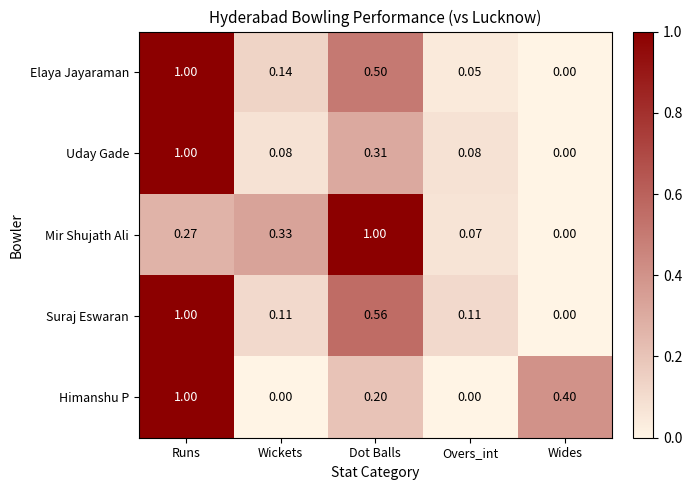

Is the value of Himanshu P at Dot Balls greater than the value of Suraj Eswaran at Wides?

Yes